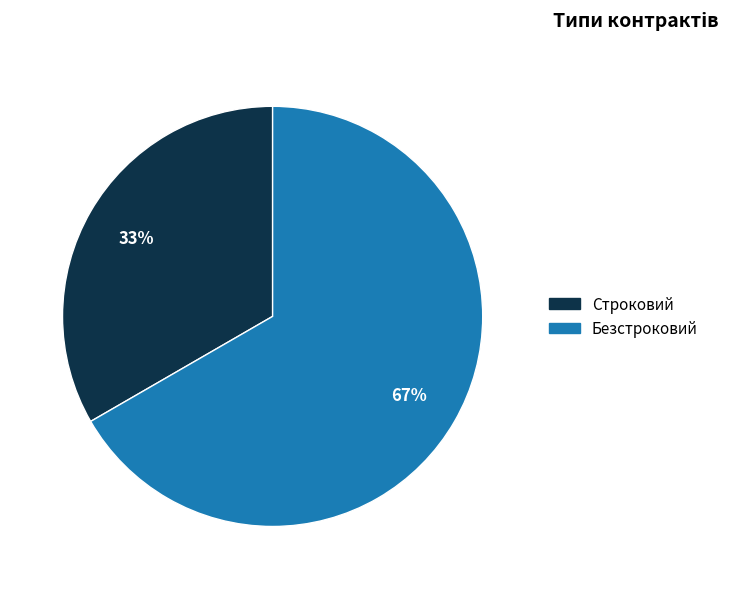

Is there any slice that represents more than half of the pie?

Yes